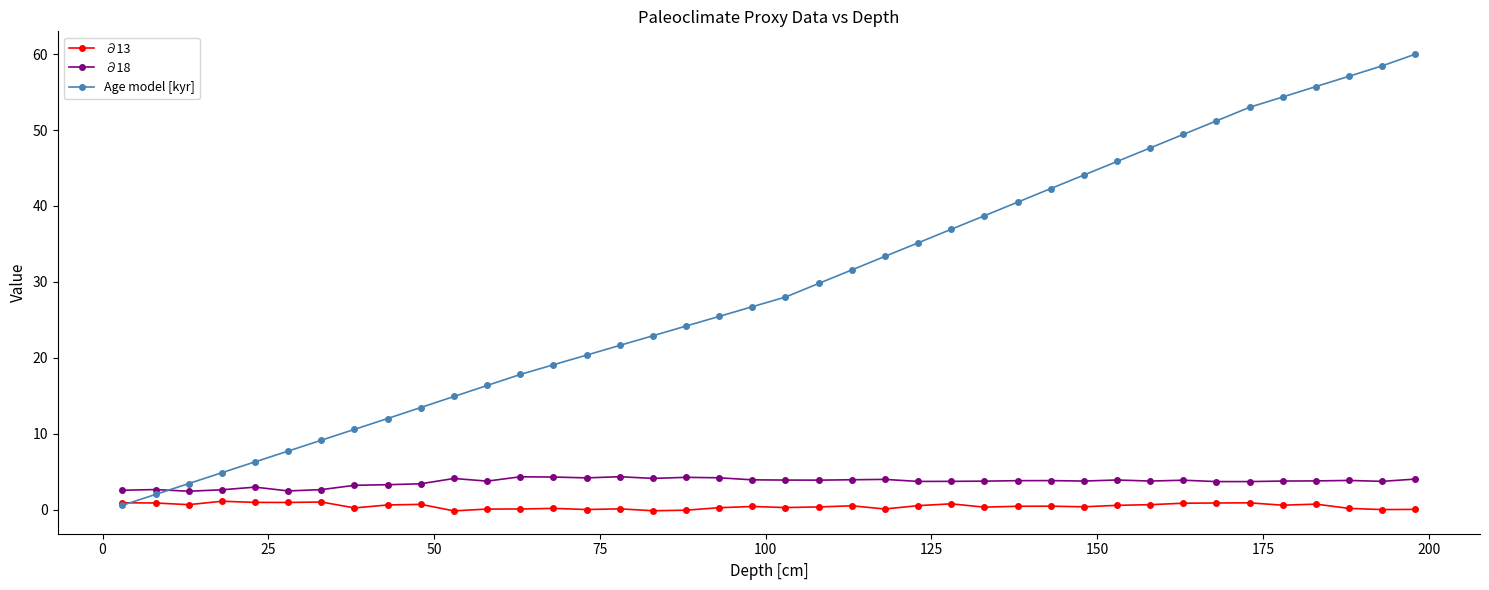

Which series has the largest range (max minus min)?

Age model [kyr]